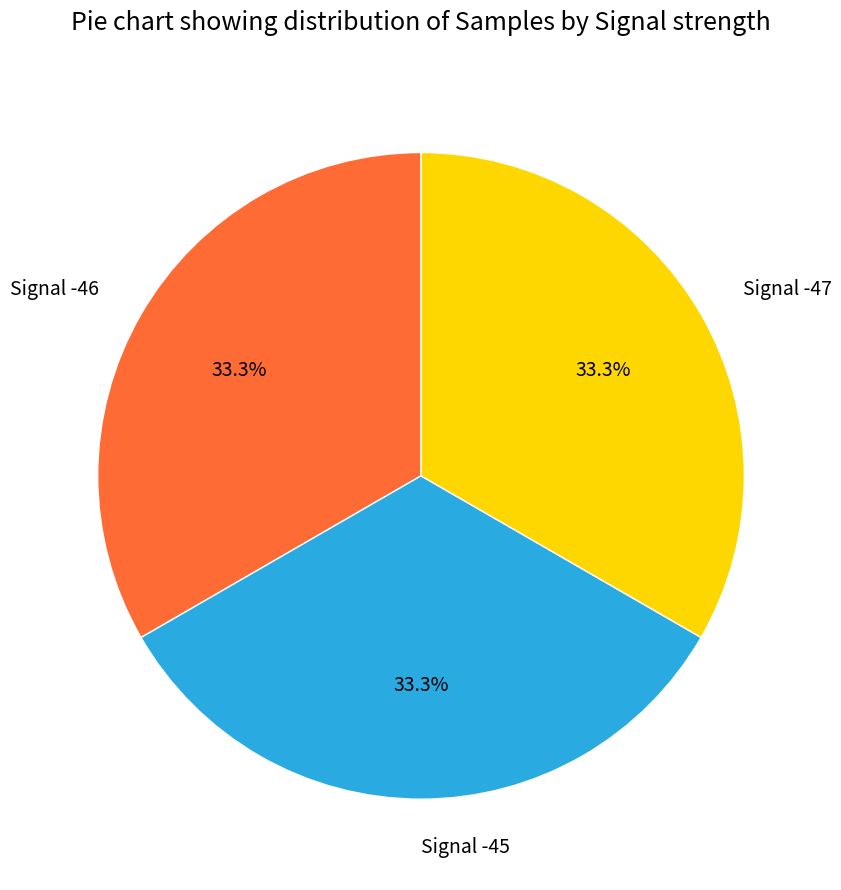

Is it true that Signal -46 is 22% of the pie?

False